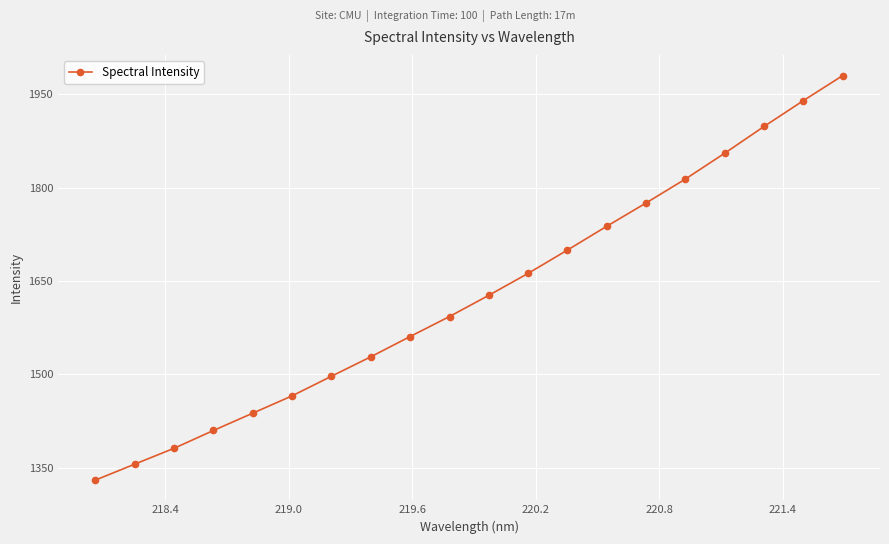

True or false: there are more than 1 points higher than both neighbors.

False